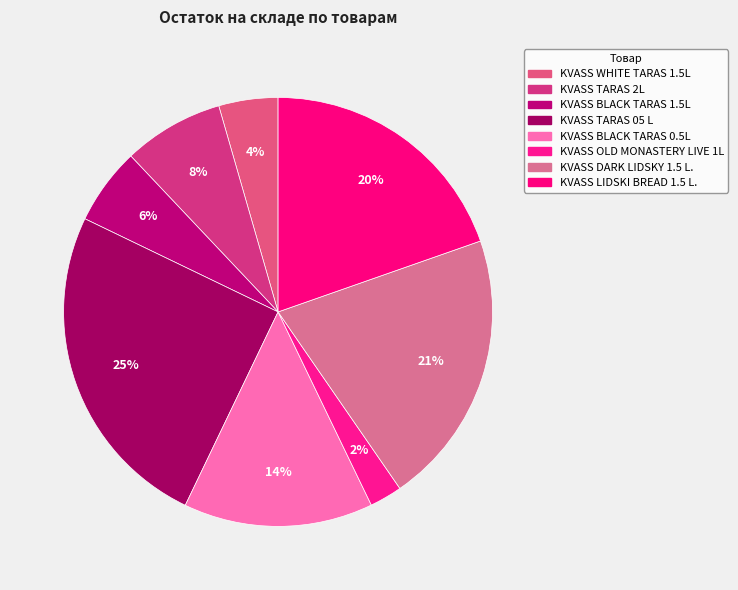

Count the number of slices in the pie.

8